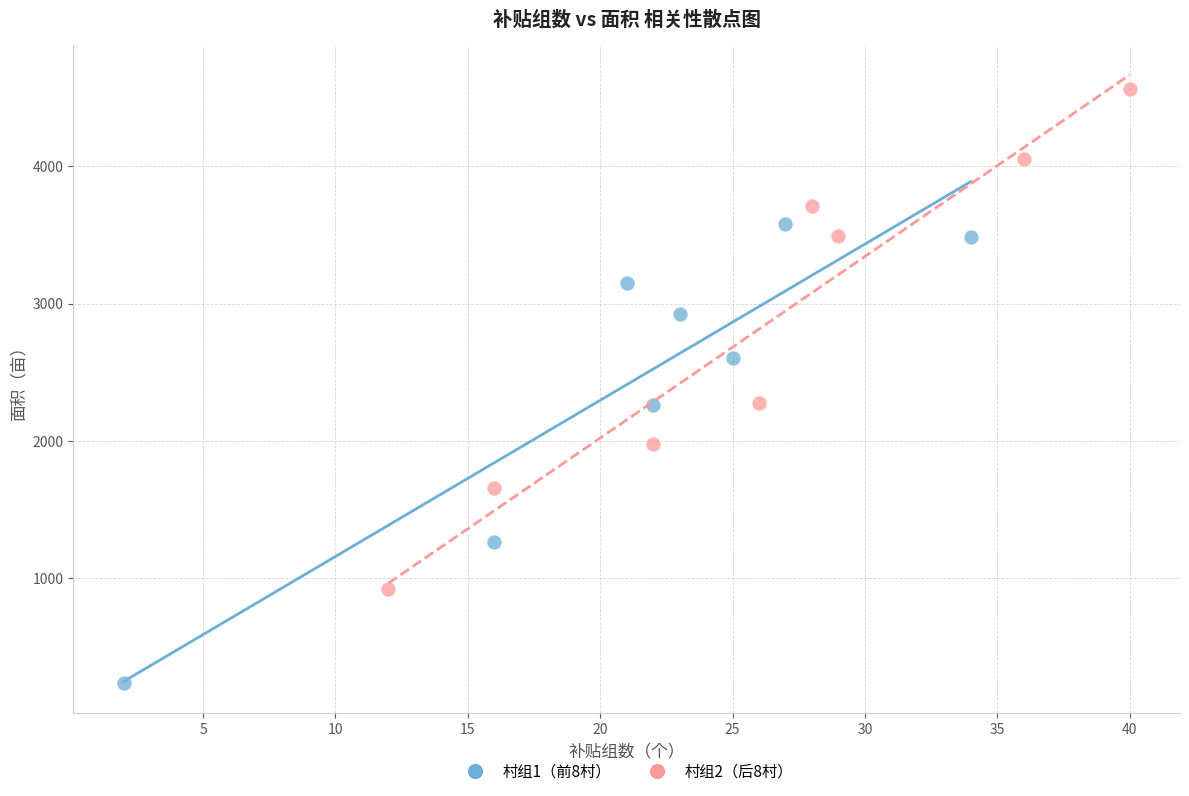

Which series contains the highest Y value?

村组2（后8村）